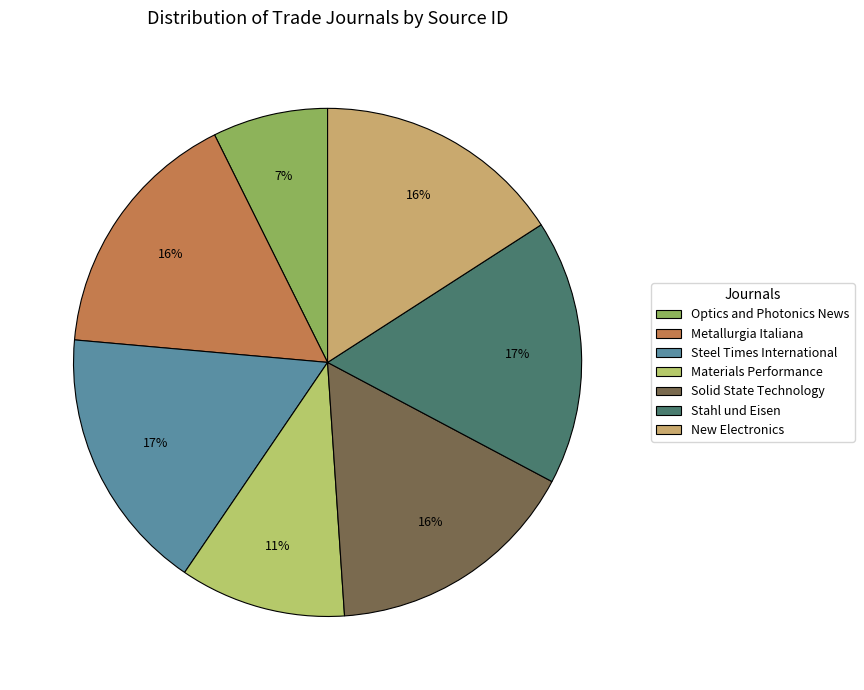

Which category has the smallest portion of the pie?

Optics and Photonics News